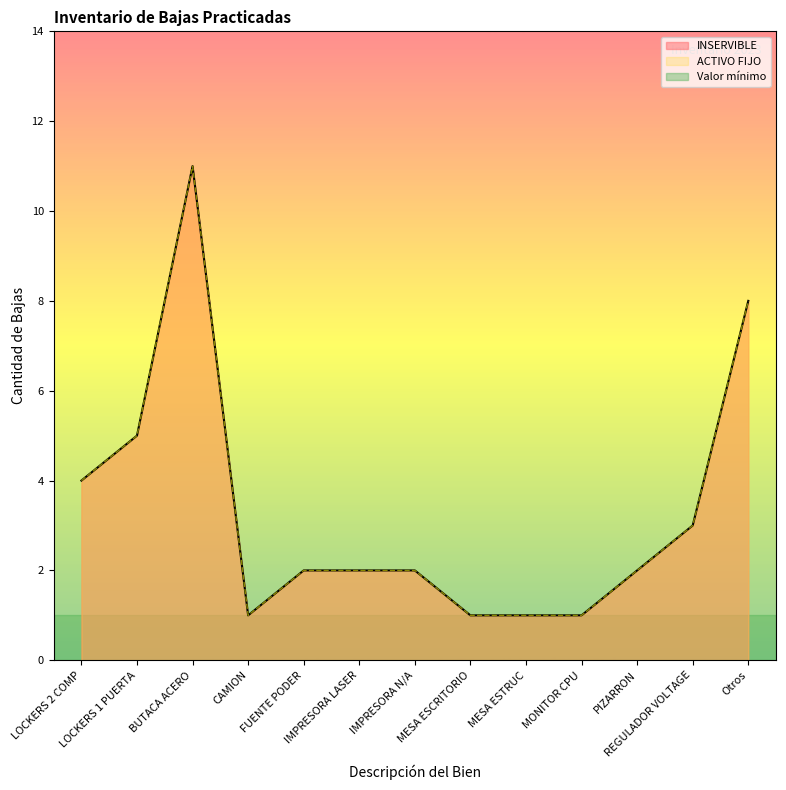

True or false: INSERVIBLE has a value of 3 at 1332.

False